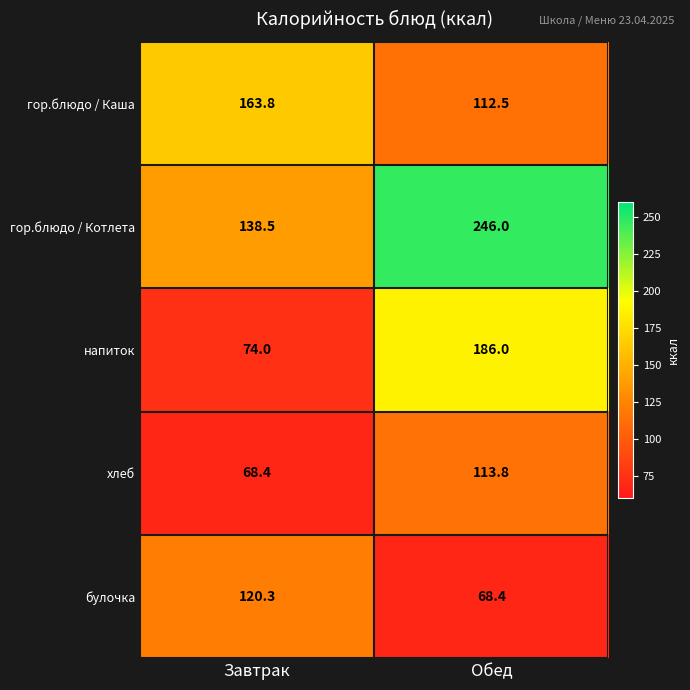

Is it true that гор.блюдо / Каша equals 80.4 at Завтрак?

False